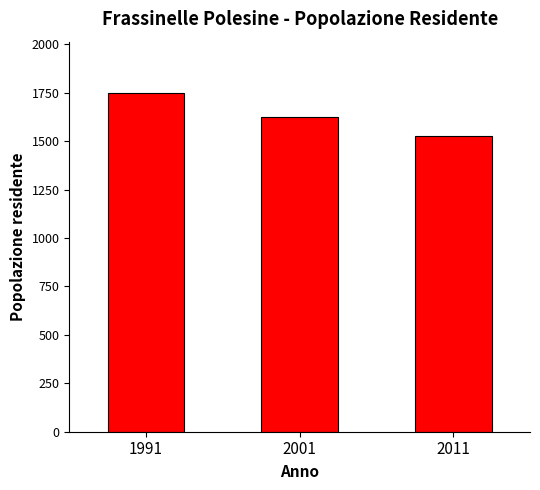

At which category does the chart reach its peak across all series?

1991